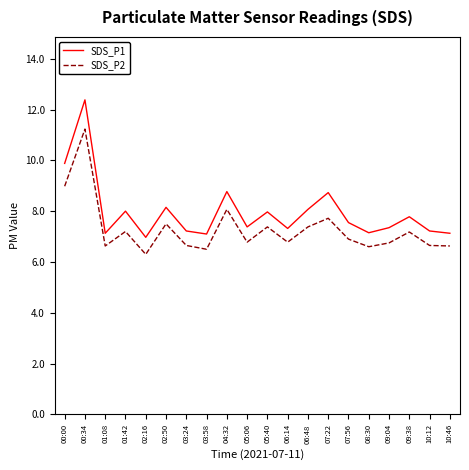

Is the value of SDS_P1 at 06:14 greater than the value of SDS_P2 at 07:56?

Yes